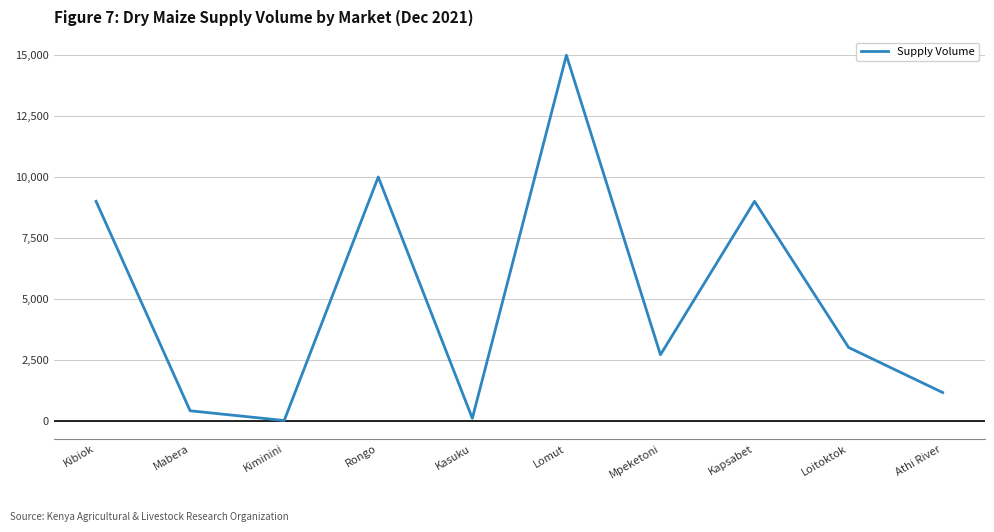

True or false: the data shows 1150 at Athi River.

True